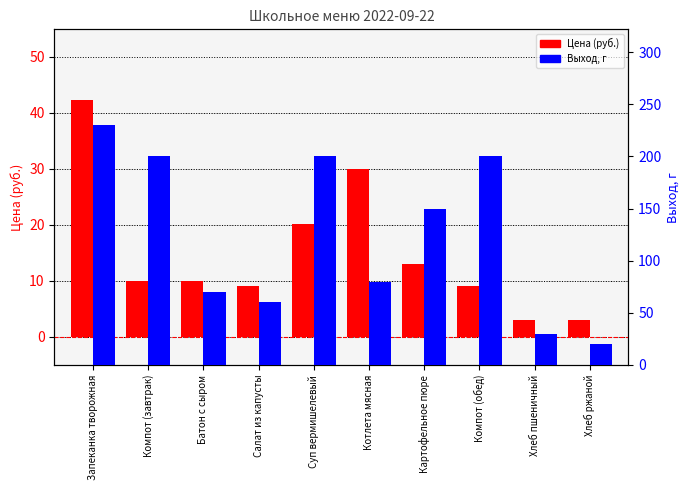

Between Котлета мясная and Хлеб ржаной, which is larger?

Котлета мясная